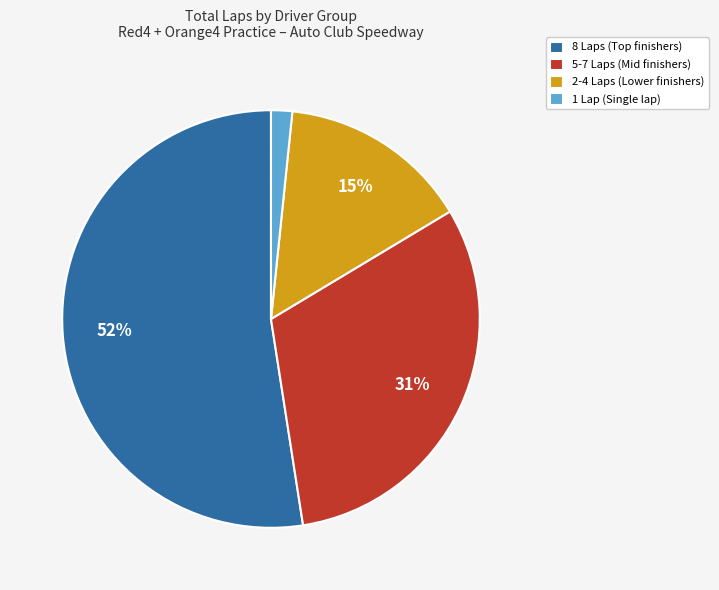

Which slice is the largest?

8 Laps (Top finishers)